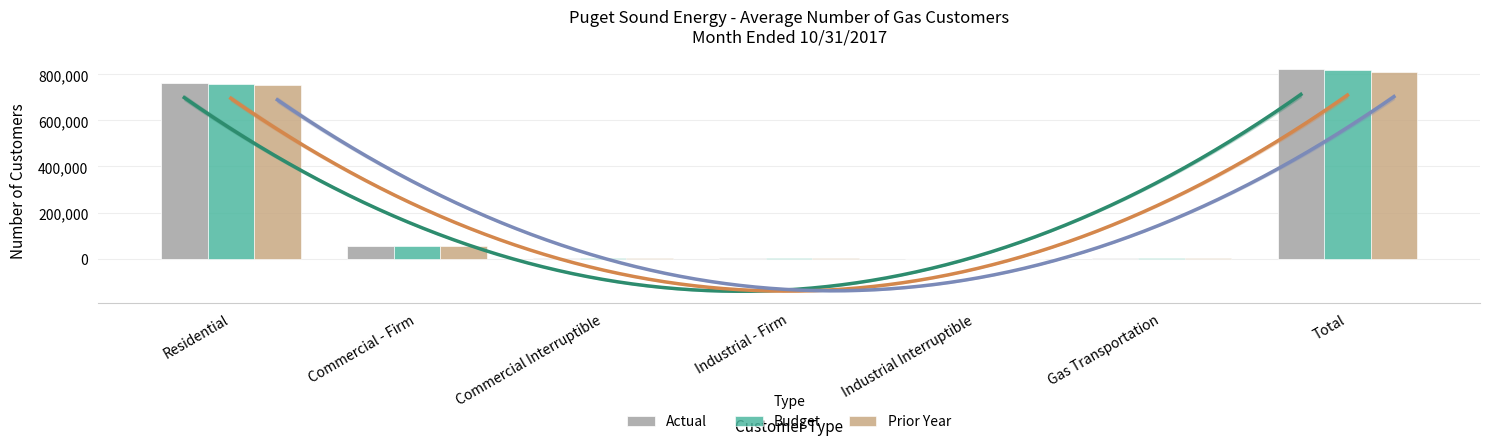

How many data points in Prior Year are less than 2343?

3